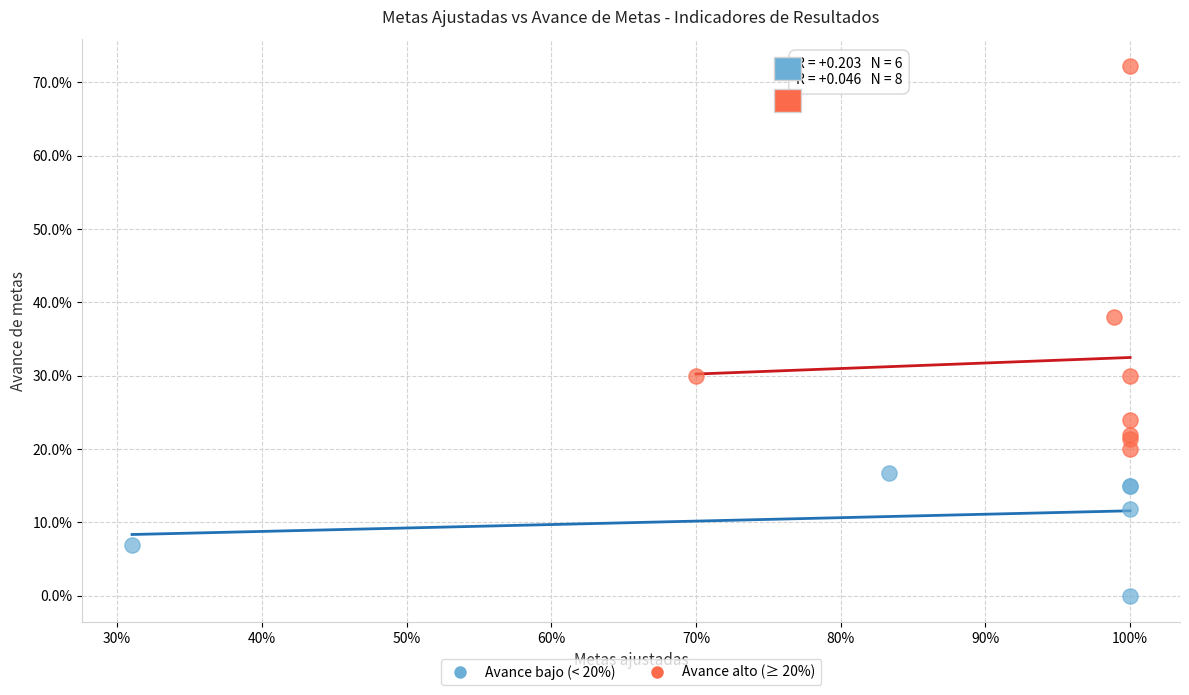

Which series reaches the minimum Y coordinate?

Avance bajo (< 20%)